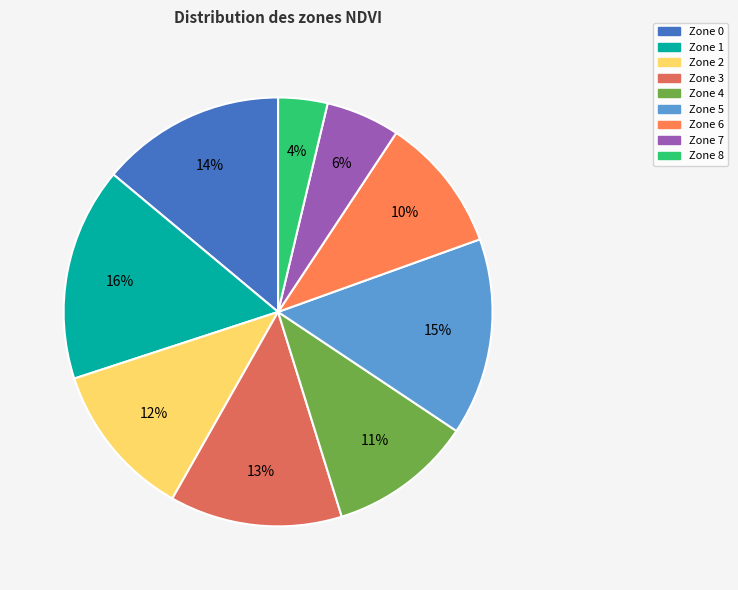

The Zone 6 slice represents 10% of the pie. True or false?

True